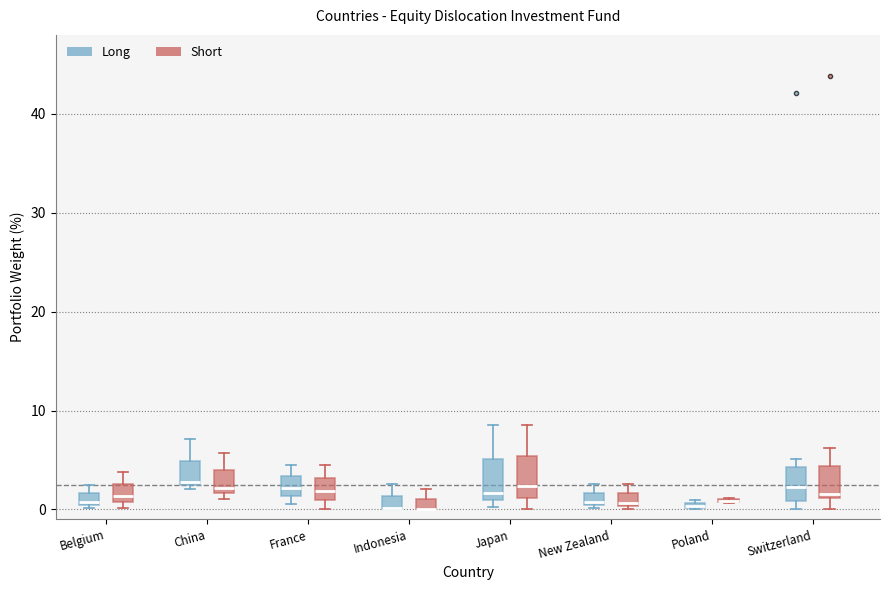

Where is the upper edge of the box for New Zealand (Short) on the y-axis? The values are not printed on the chart, so give them approximately, as read against the axis.

2